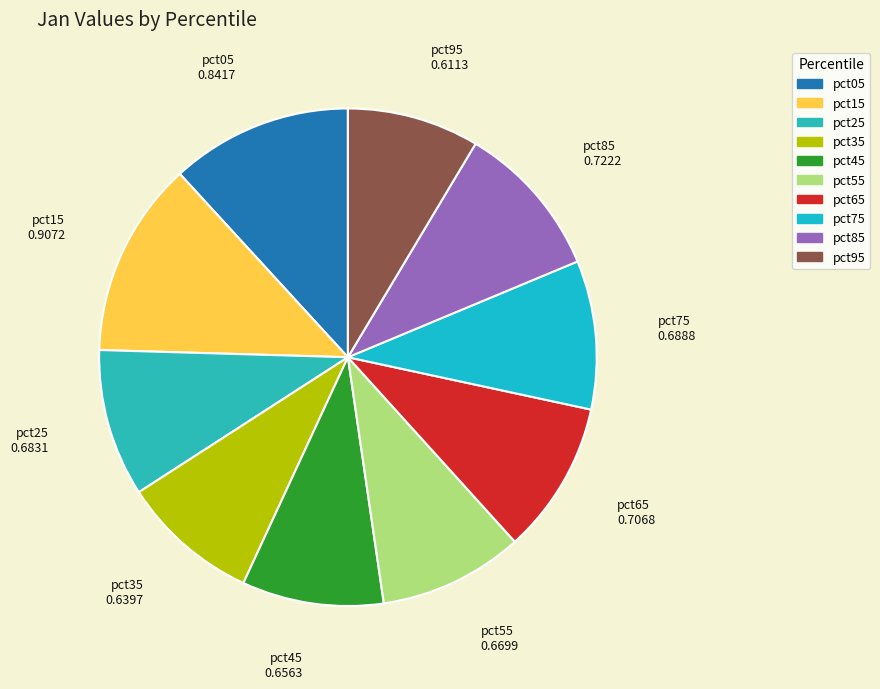

Which slice is the largest?

pct15